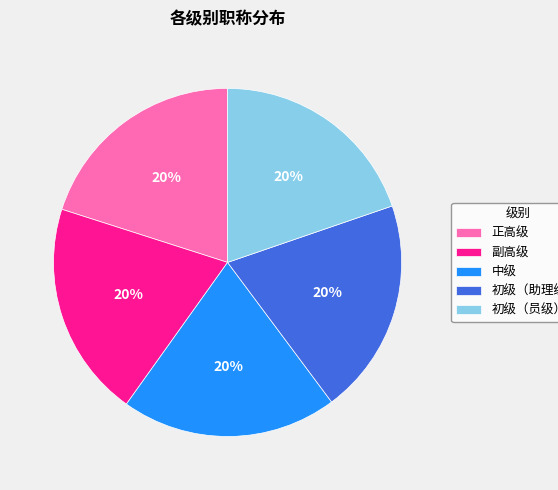

Combined, do 初级（员级） and 中级 account for over 50%?

No